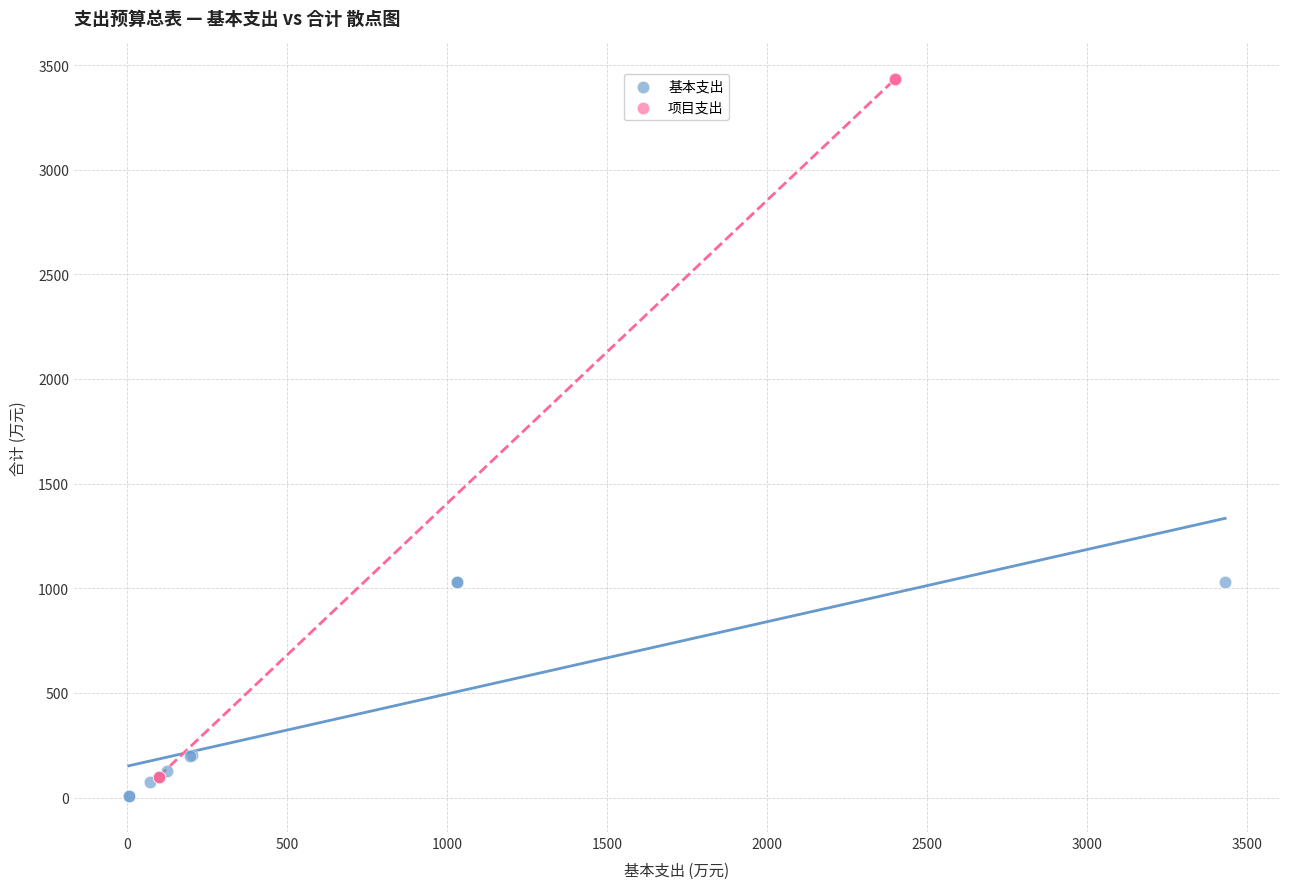

Which series has the widest spread of Y values?

项目支出